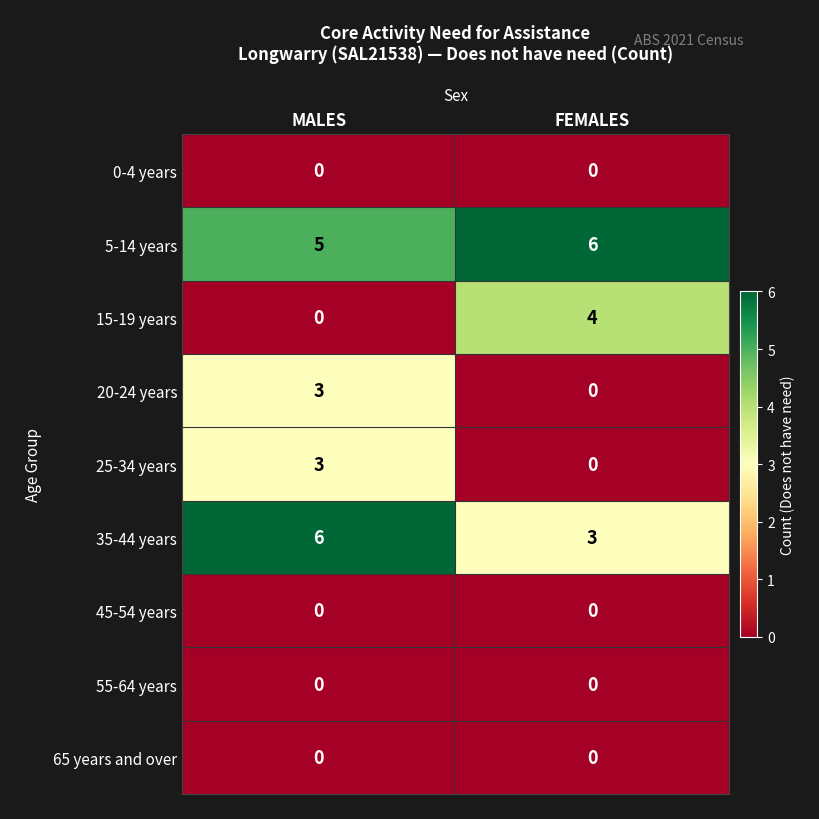

Which series has the largest total across all categories?

5-14 years